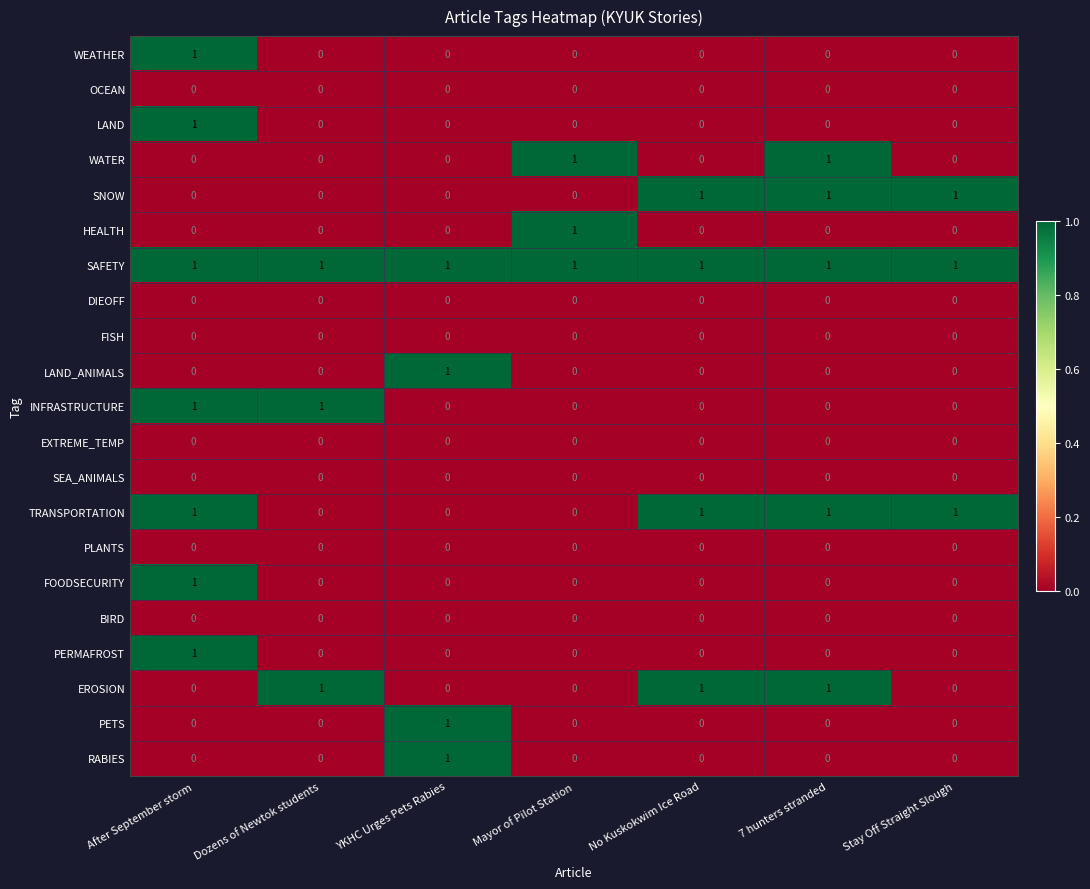

At which category is the sum across all series the highest?

After September storm